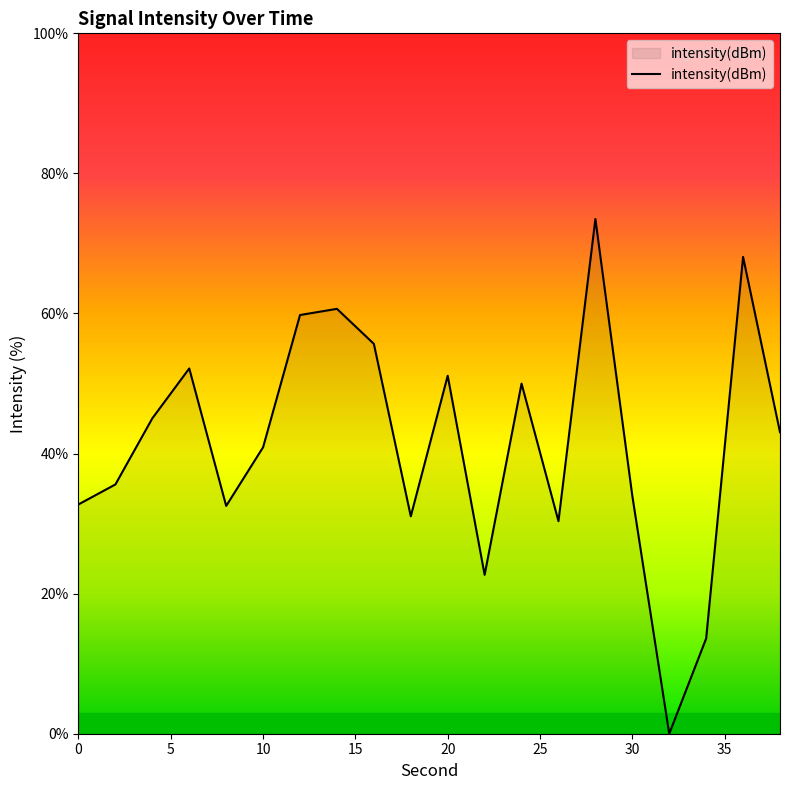

What is the maximum value shown in the chart?

73.5